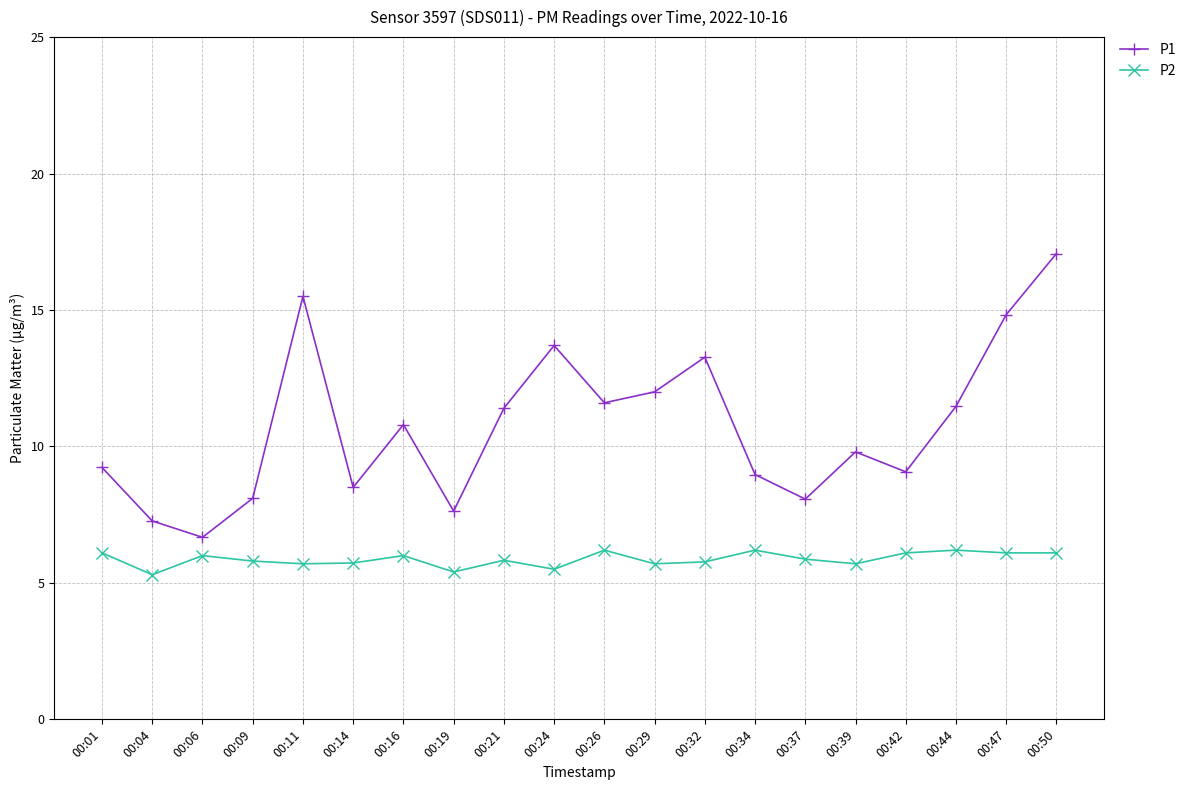

True or false: P1 and P2 cross at least once.

False